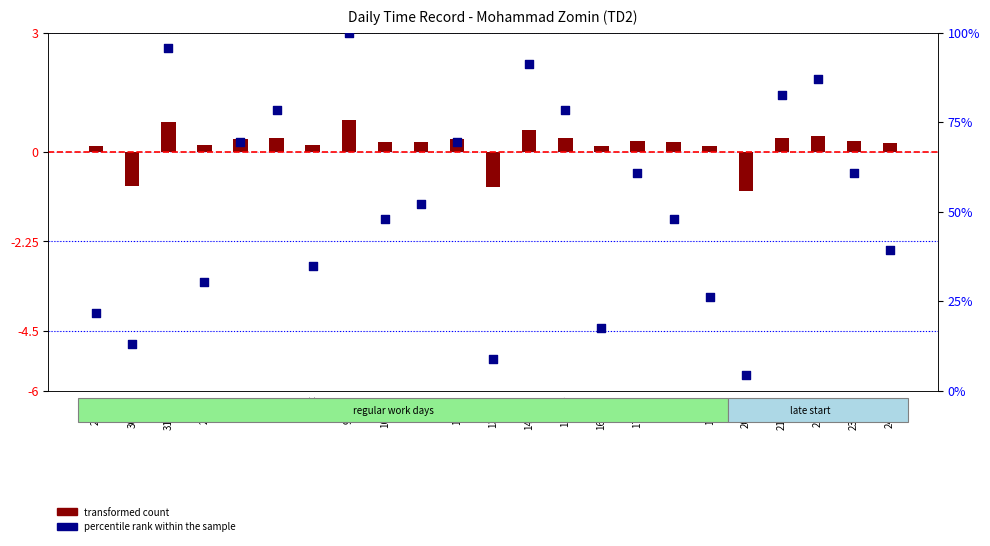

Which series has the widest spread of Y values?

percentile rank within the sample